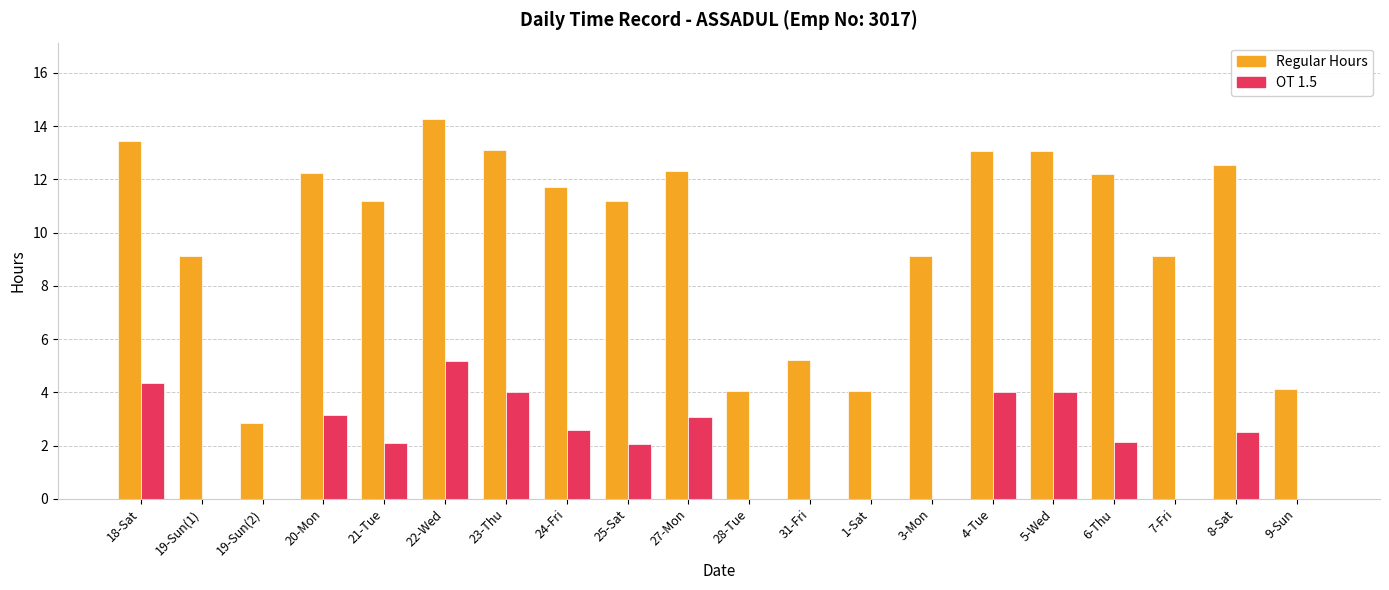

What is the greatest value displayed?

14.3